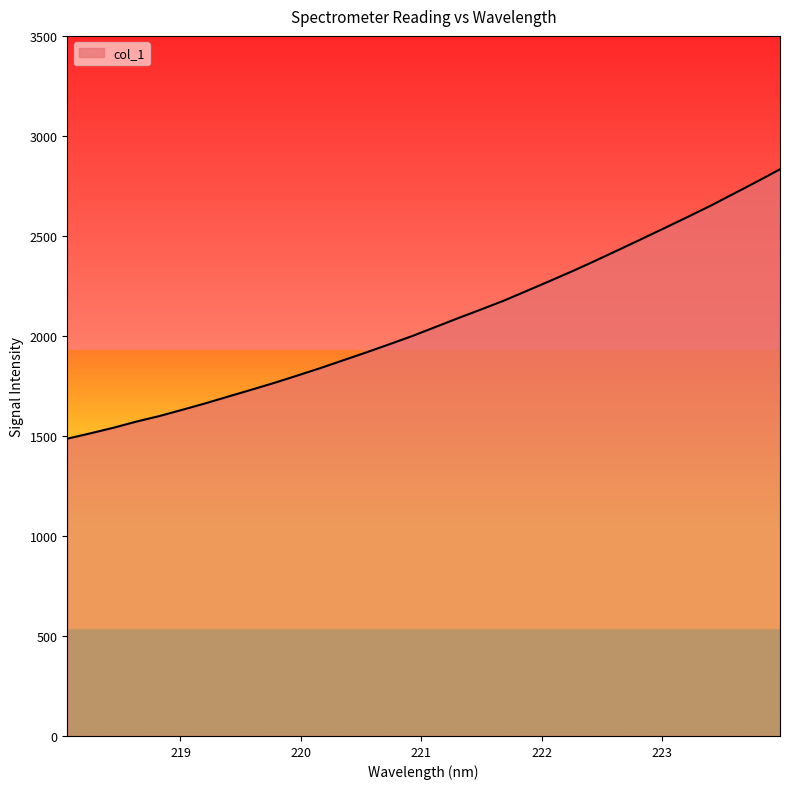

How many values exceed 2044?

16